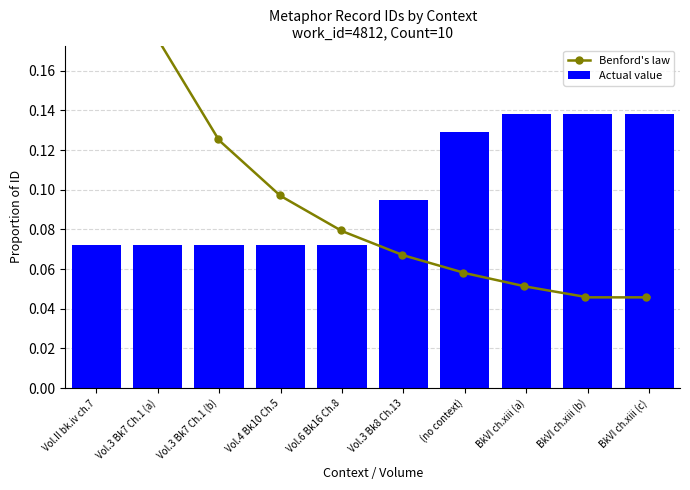

Count the Actual value values in the range 0 to 1.

10